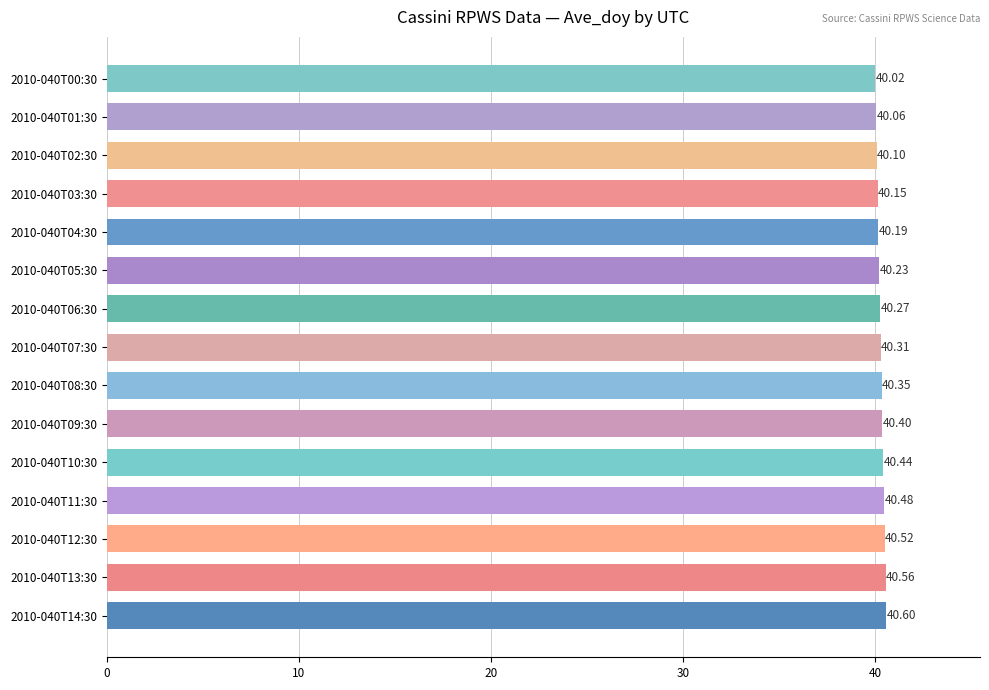

What is the change in value from 2010-040T09:30 to 2010-040T13:30?

+0.2